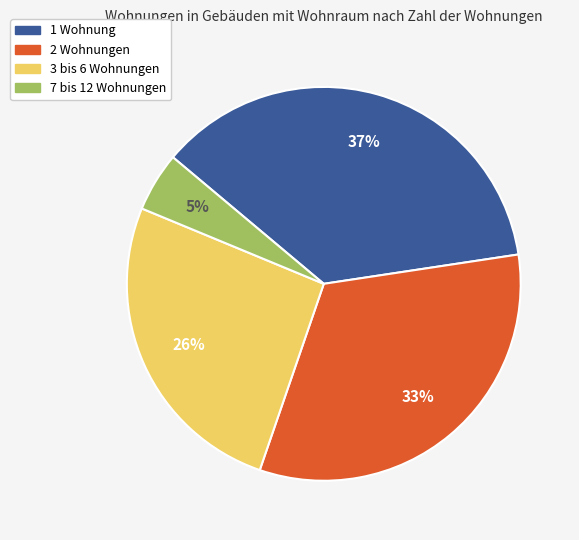

Which has a higher value, 7 bis 12 Wohnungen or 3 bis 6 Wohnungen?

3 bis 6 Wohnungen